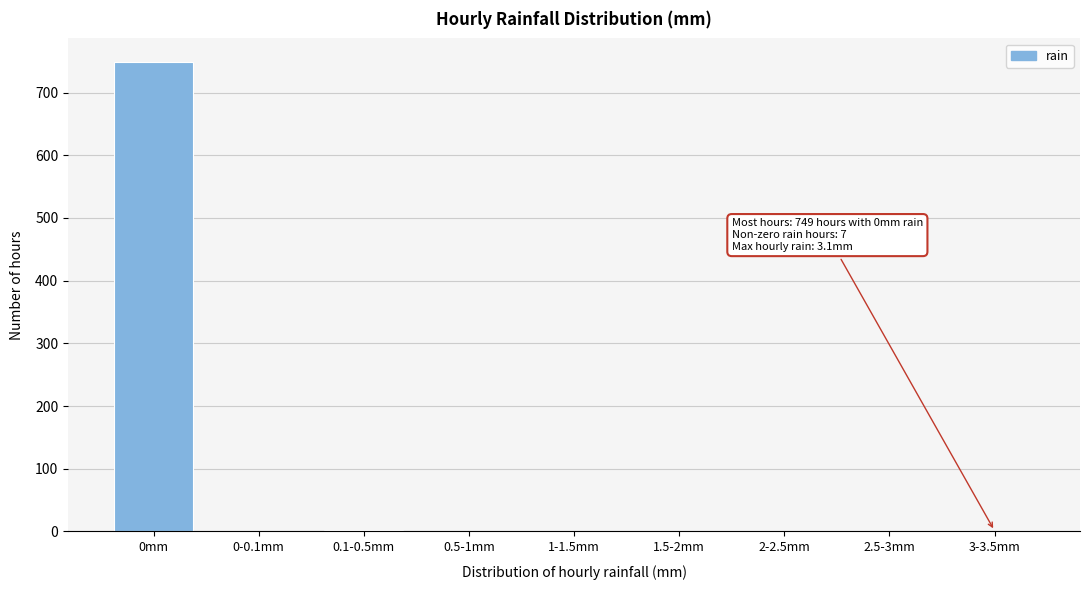

True or false: the data shows 295 at 0mm.

False